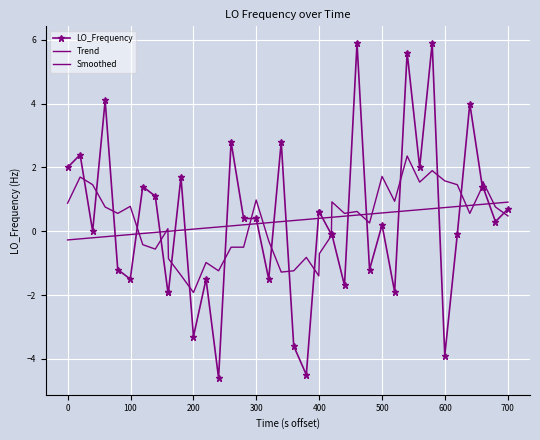

True or false: Smoothed and LO_Frequency cross at least once.

True